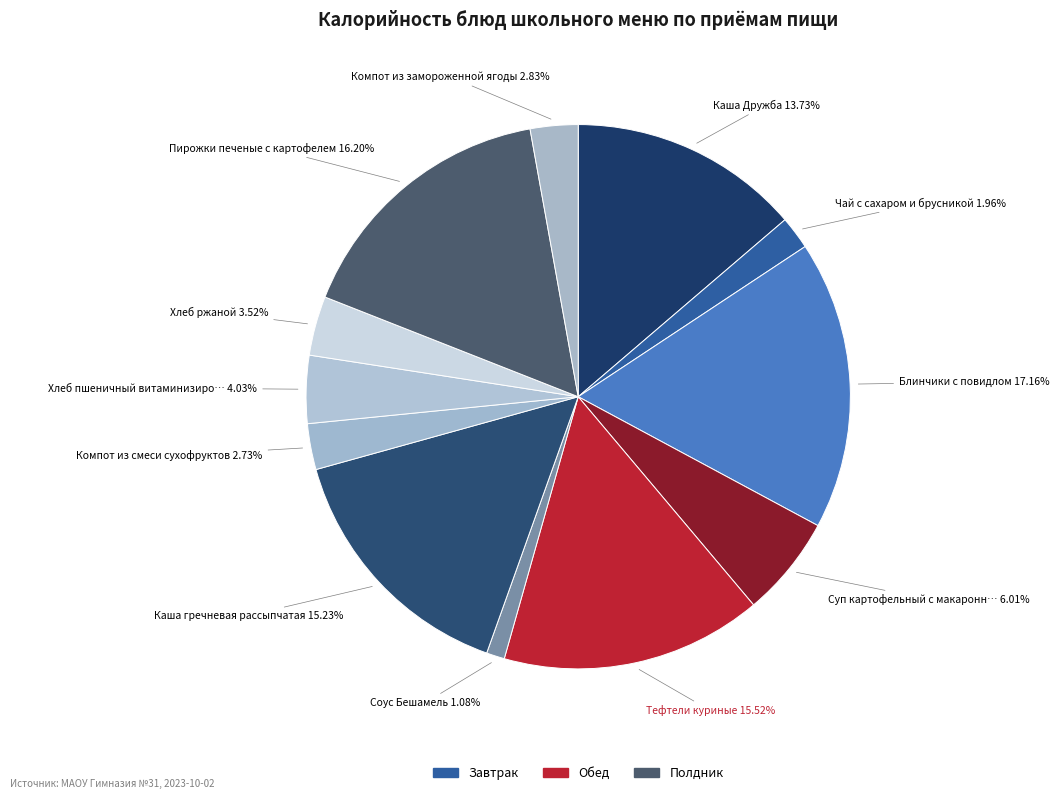

How many slices are in this pie chart?

12